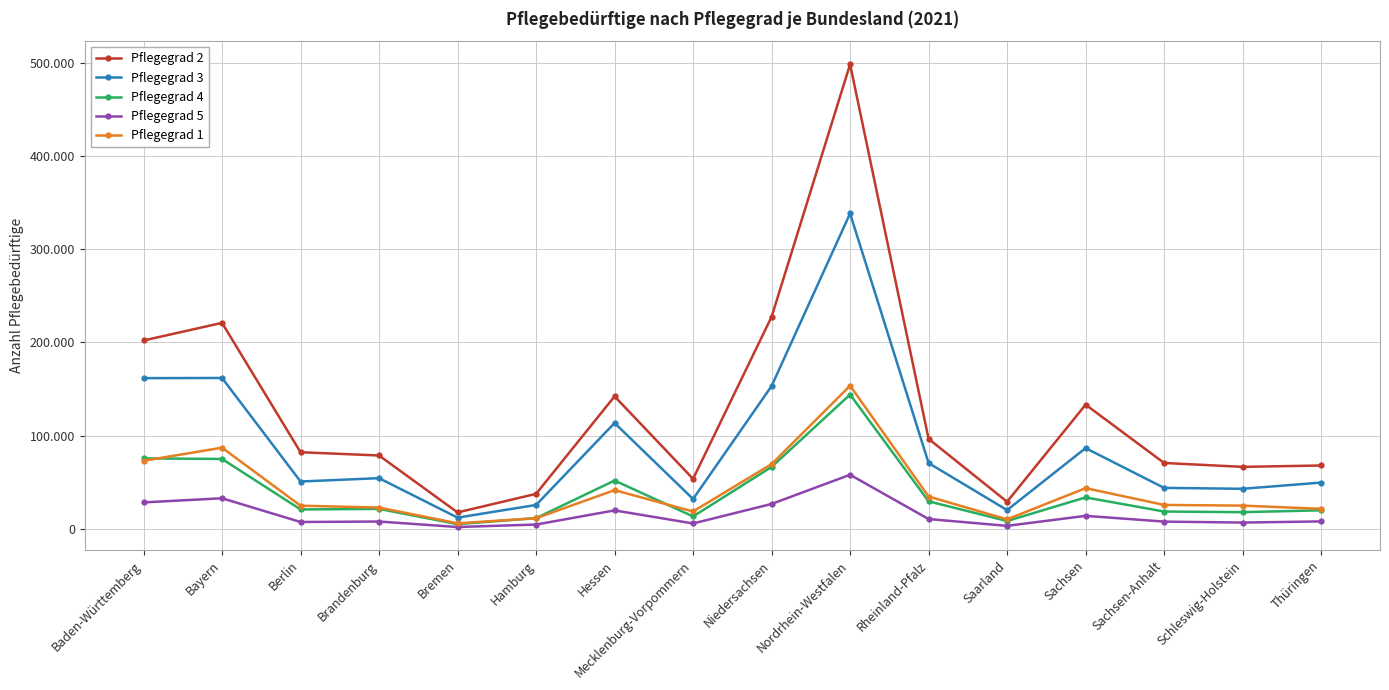

Where is Pflegegrad 5 nearest to the value 29879?

Baden-Württemberg